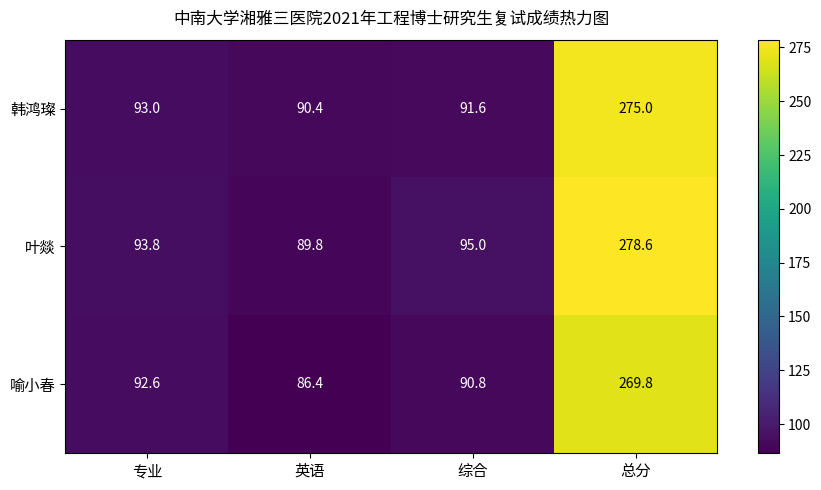

Reading right to left, extract all data points from this chart.

韩鸿璨: 总分=275.0	综合=91.6	英语=90.4	专业=93.0
叶燚: 总分=278.6	综合=95.0	英语=89.8	专业=93.8
喻小春: 总分=269.8	综合=90.8	英语=86.4	专业=92.6